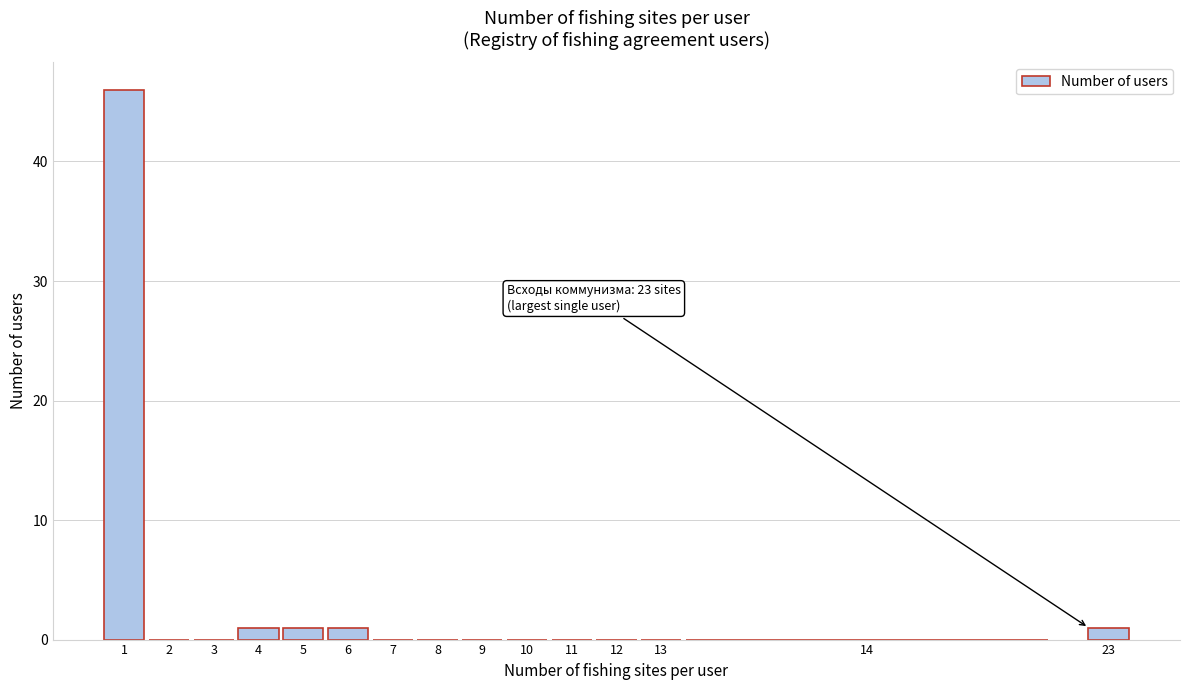

Reading left to right, list all the values displayed in this chart.

1=46	2=0	3=0	4=1	5=1	6=1	7=0	8=0	9=0	10=0	11=0	12=0	13=0	14=0	23=1